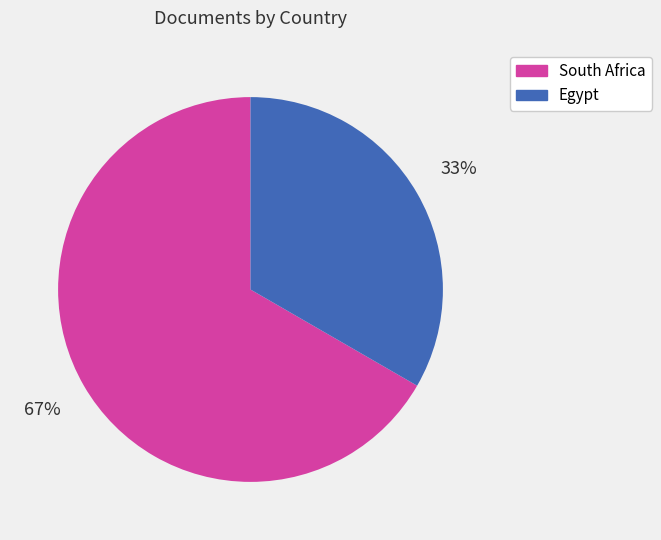

What is the ratio of the value at Egypt to the value at South Africa?

0.5